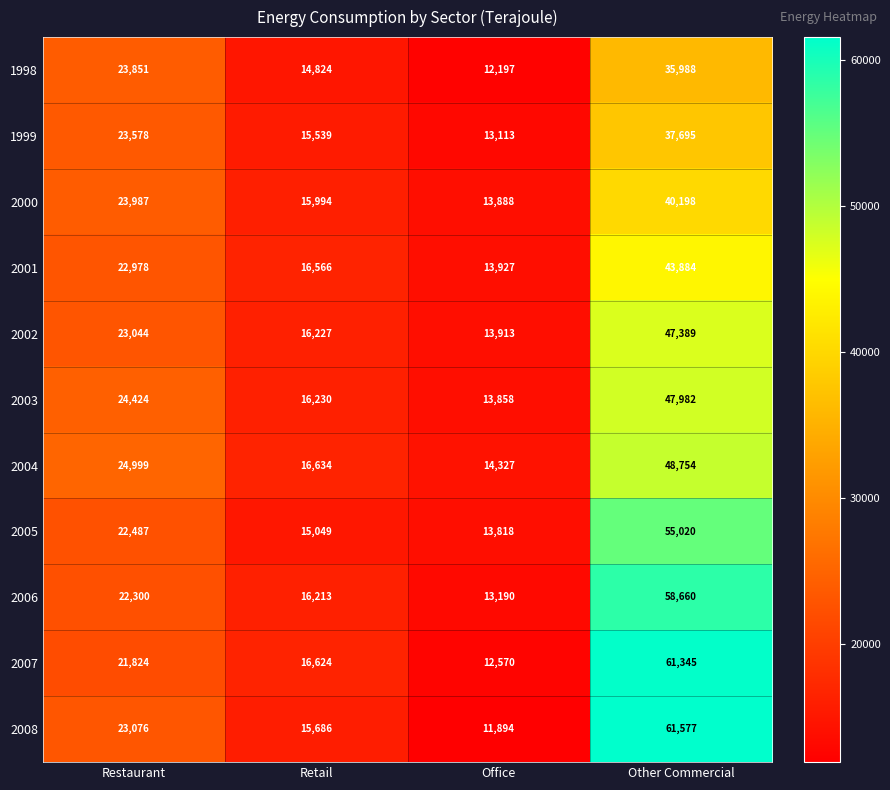

What is the smallest value displayed?

11894